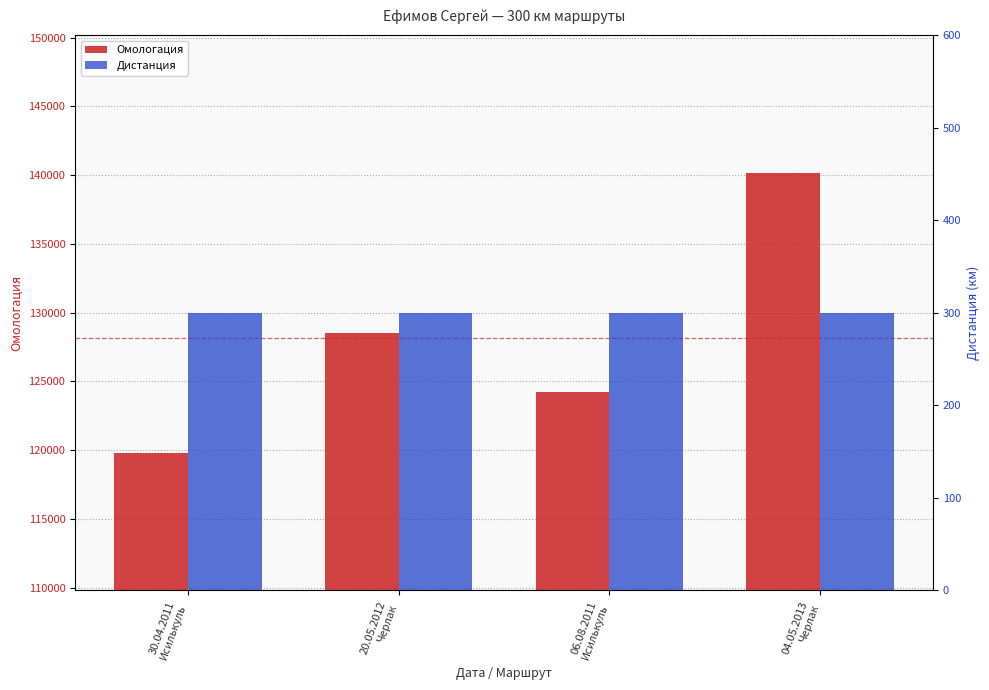

The Дистанция series shows 504 at 30.04.2011
Исилькуль. True or false?

False